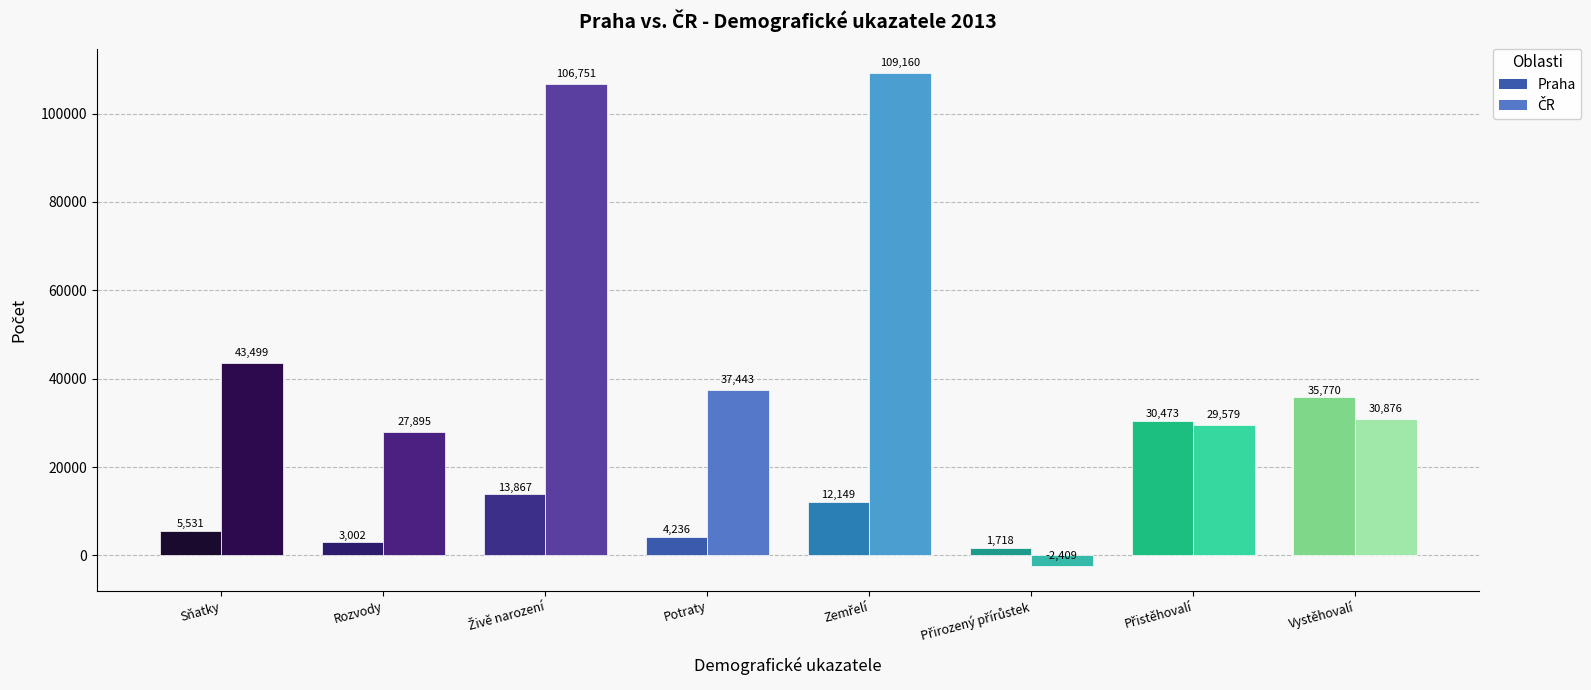

What is the highest value of the Praha series?

35770